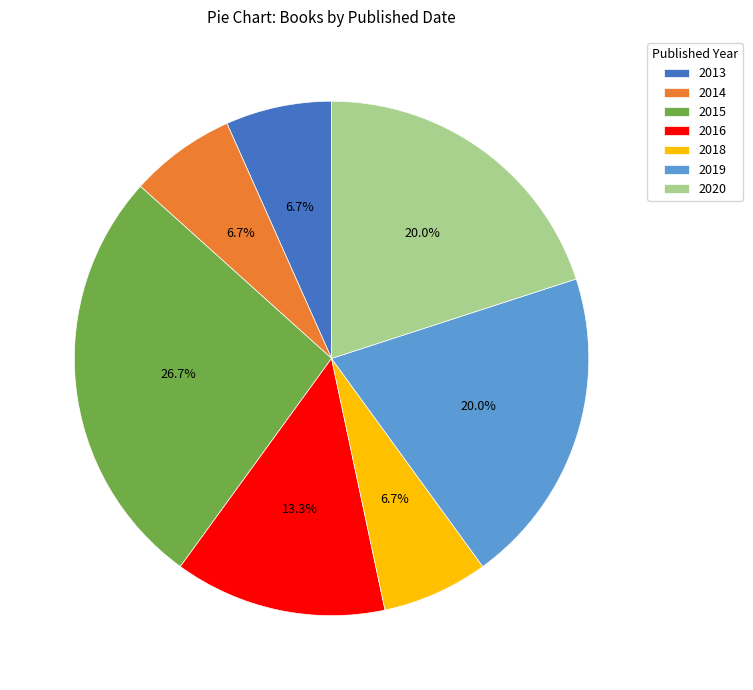

What percentage is NOT represented by 2020?

80.0%